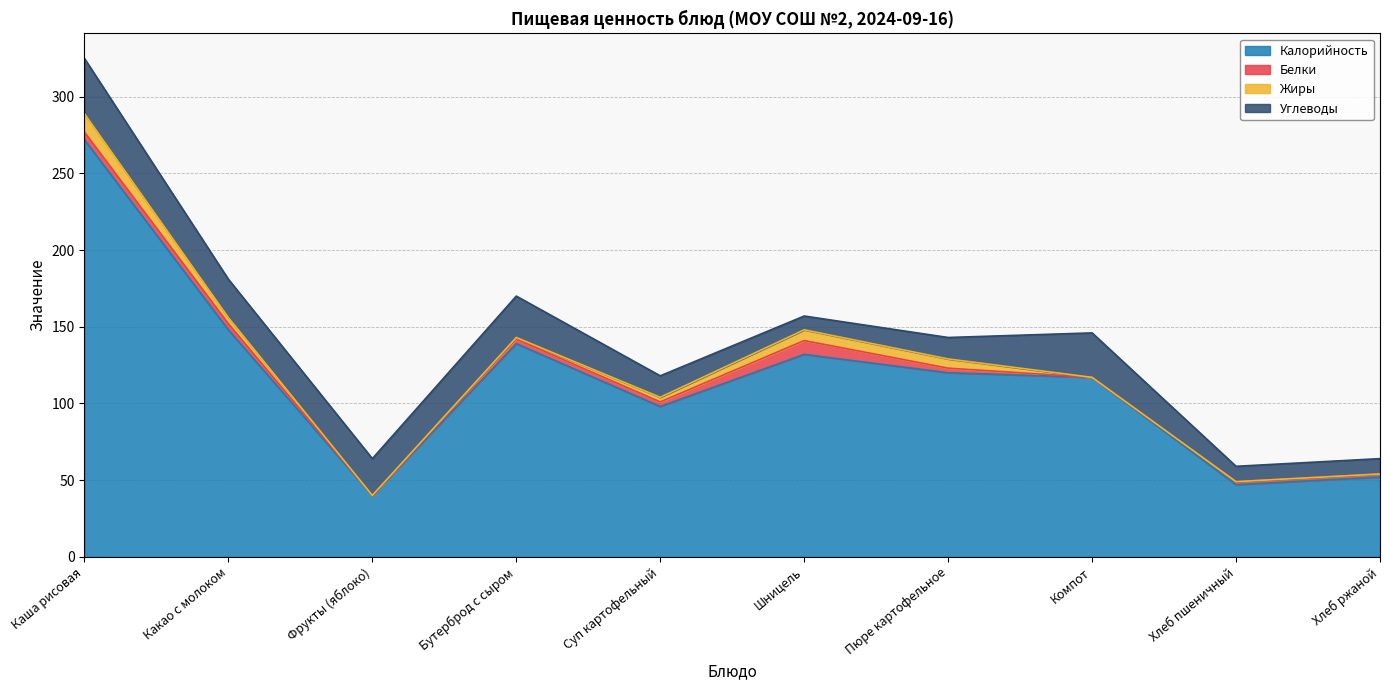

In Углеводы, how many points are higher than both neighbors (excluding endpoints)?

2